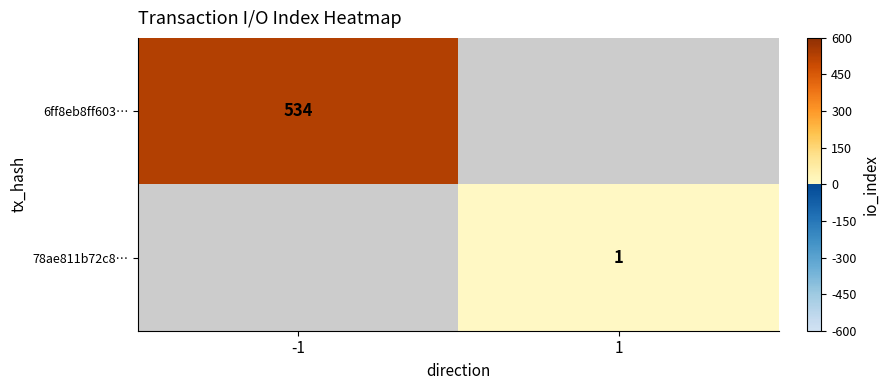

Is it true that 6ff8eb8ff603… equals 218 at -1?

False